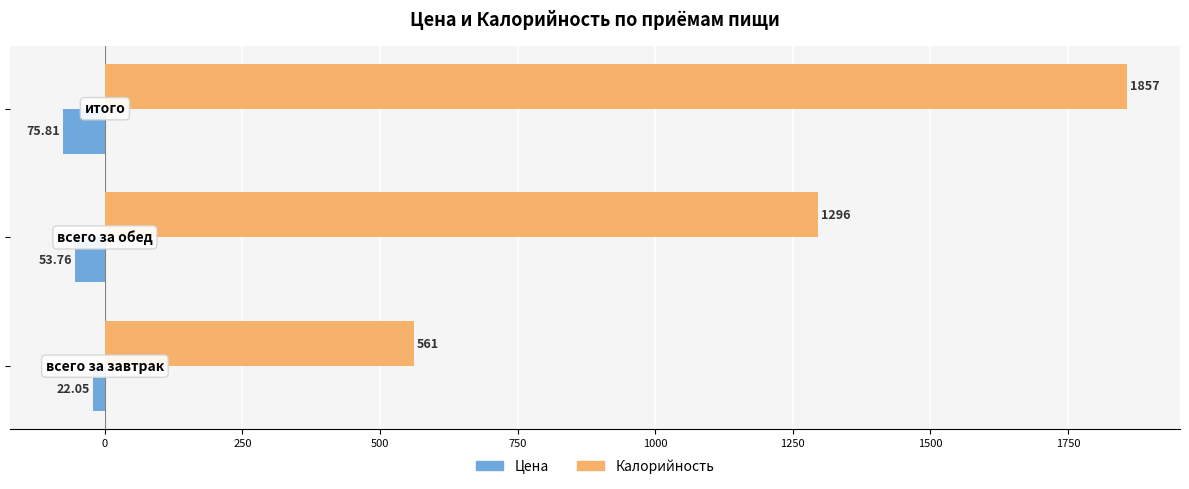

Which series has the largest range (max minus min)?

Калорийность